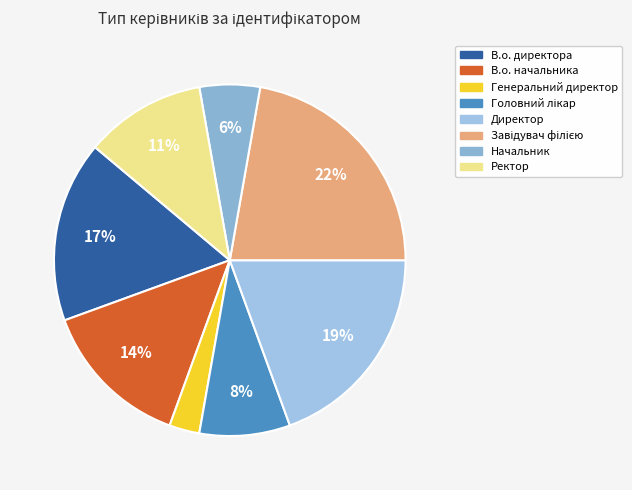

Rank the categories by value from lowest to highest.

Генеральний директор, Начальник, Головний лікар, Ректор, В.о. начальника, В.о. директора, Директор, Завідувач філією